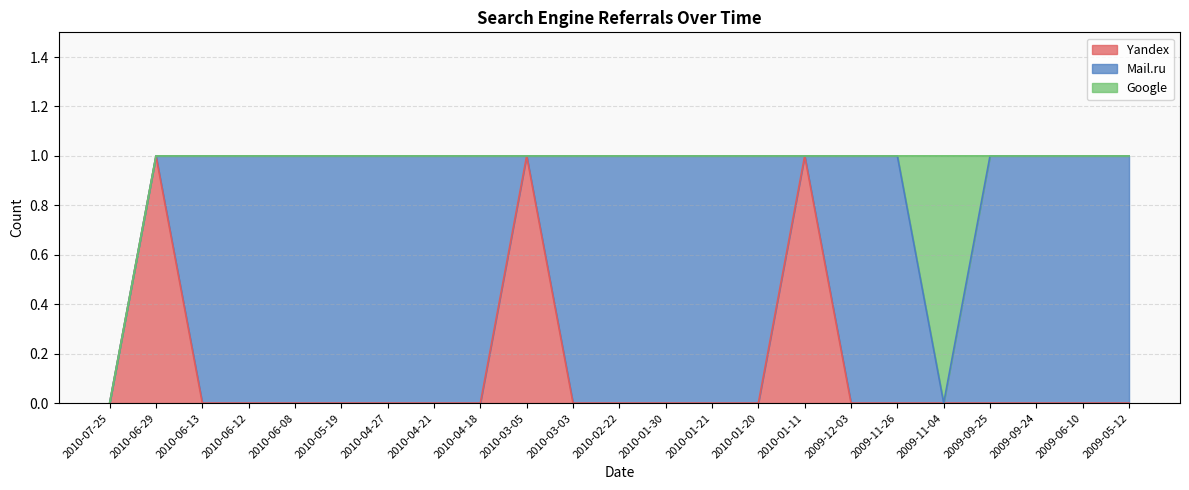

What is the spread (max minus min) of values at 2010-03-05?

1